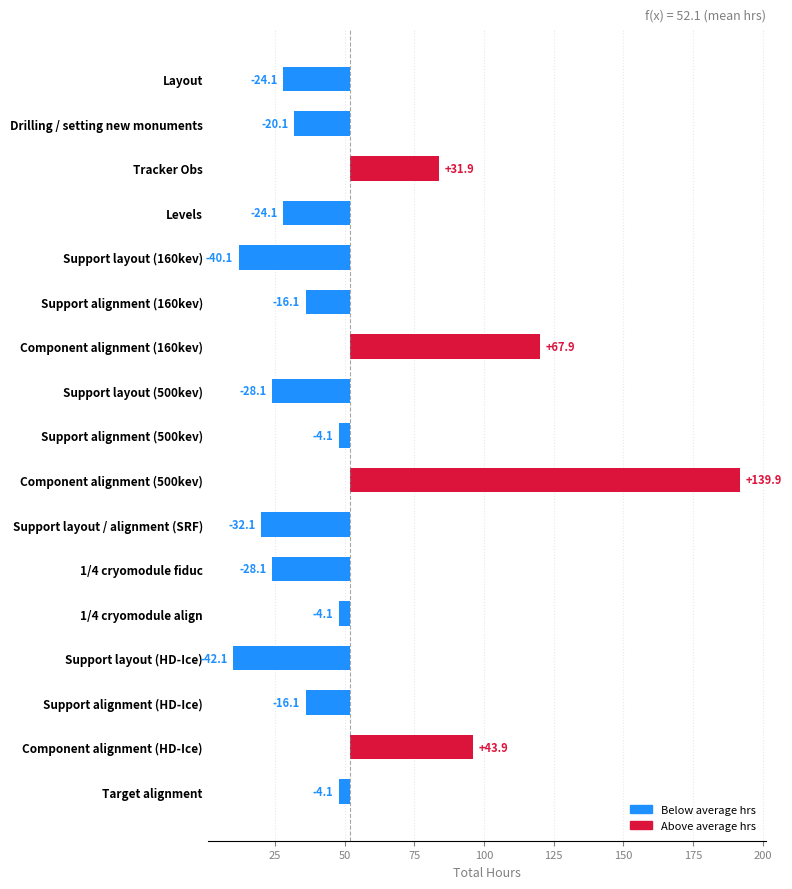

Rank the categories by value from lowest to highest.

Support layout (HD-Ice), Support layout (160kev), Support layout / alignment (SRF), Support layout (500kev), 1/4 cryomodule fiduc, Layout, Levels, Drilling / setting new monuments, Support alignment (160kev), Support alignment (HD-Ice), Support alignment (500kev), 1/4 cryomodule align, Target alignment, Tracker Obs, Component alignment (HD-Ice), Component alignment (160kev), Component alignment (500kev)